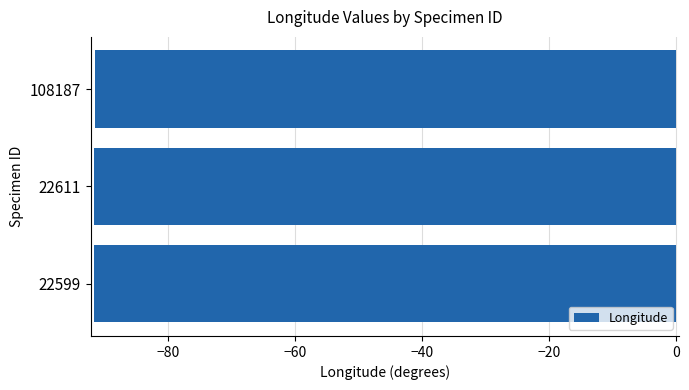

What is the smallest value displayed?

-91.7